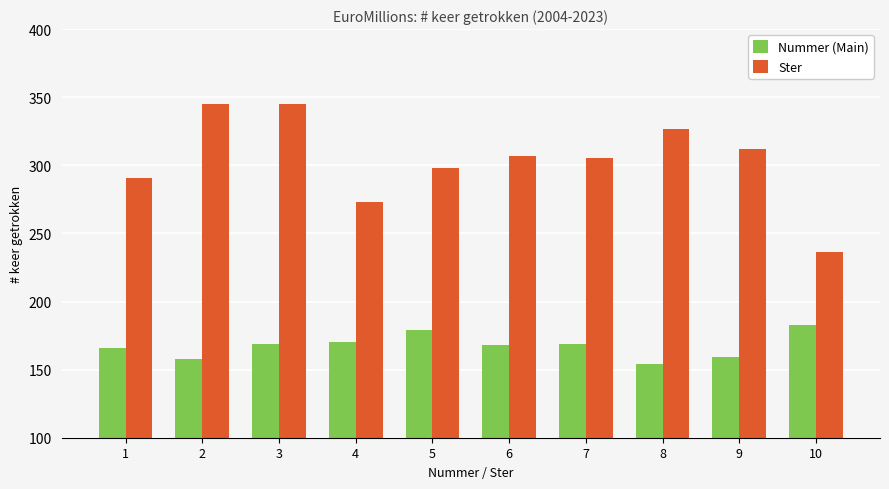

At how many categories does at least one series exceed 315?

3